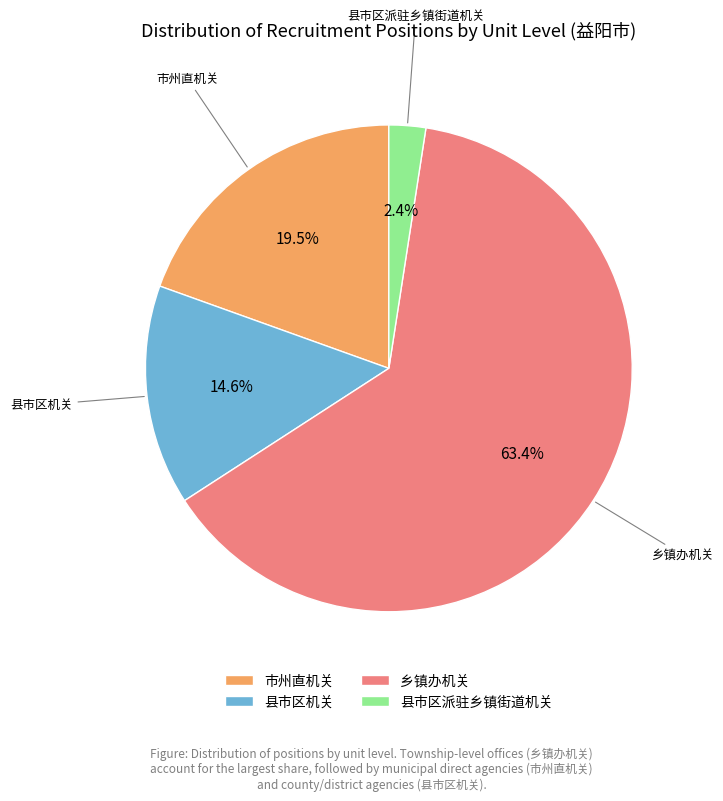

Is there a majority slice in this chart?

Yes